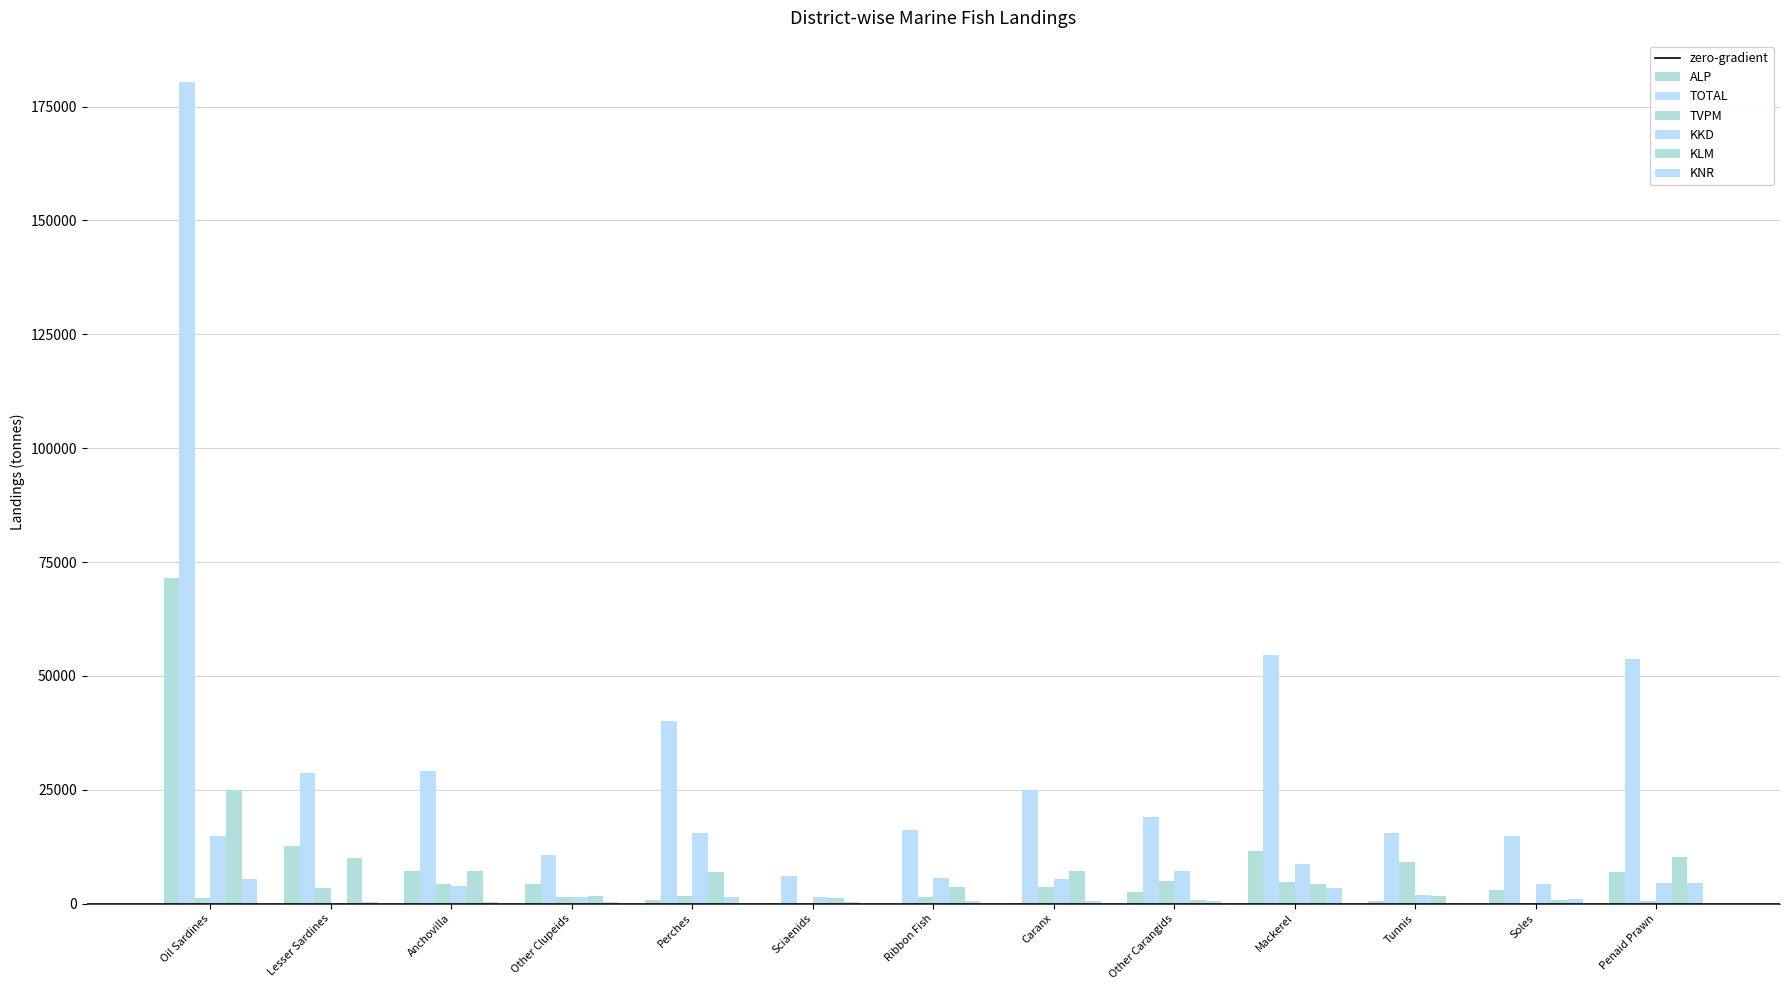

Are the bars grouped side by side (vs. stacked)?

Yes